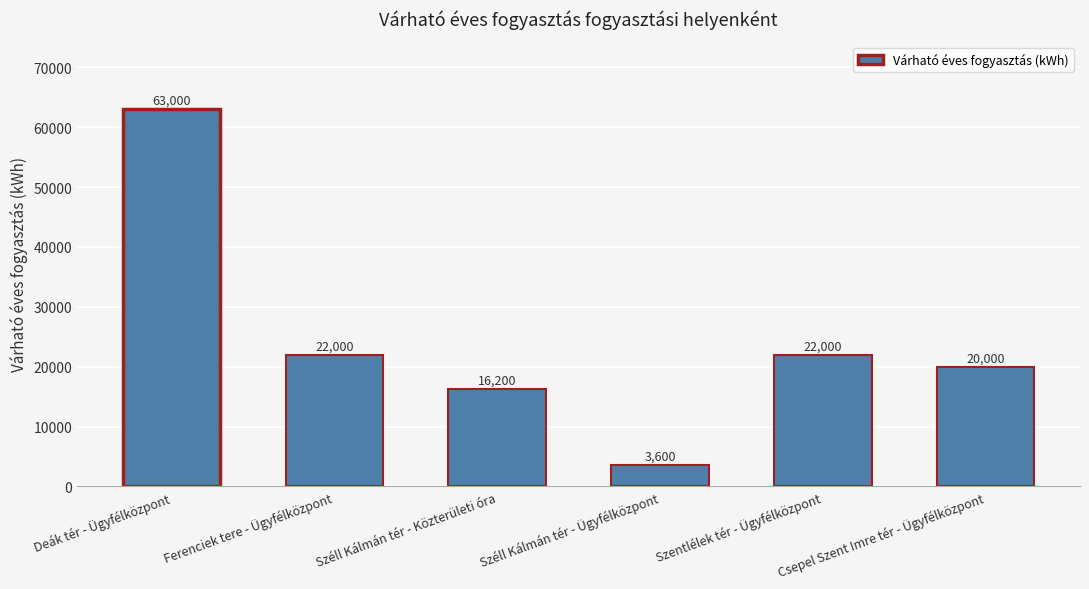

Which has a higher value, Széll Kálmán tér - Ügyfélközpont or Szentlélek tér - Ügyfélközpont?

Szentlélek tér - Ügyfélközpont